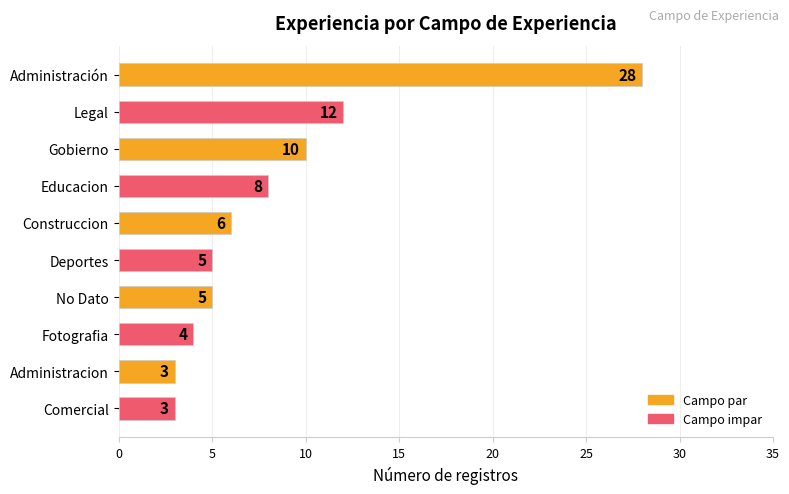

Count the number of categories in the chart.

10